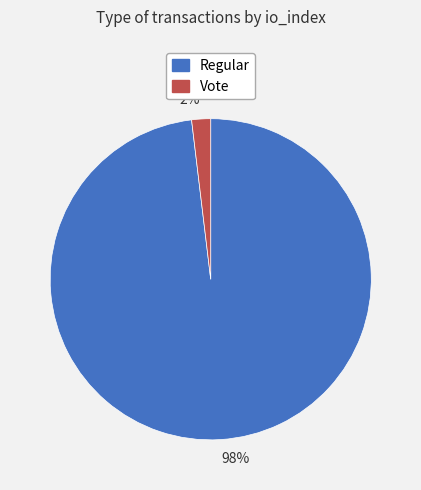

Count the number of slices in the pie.

2